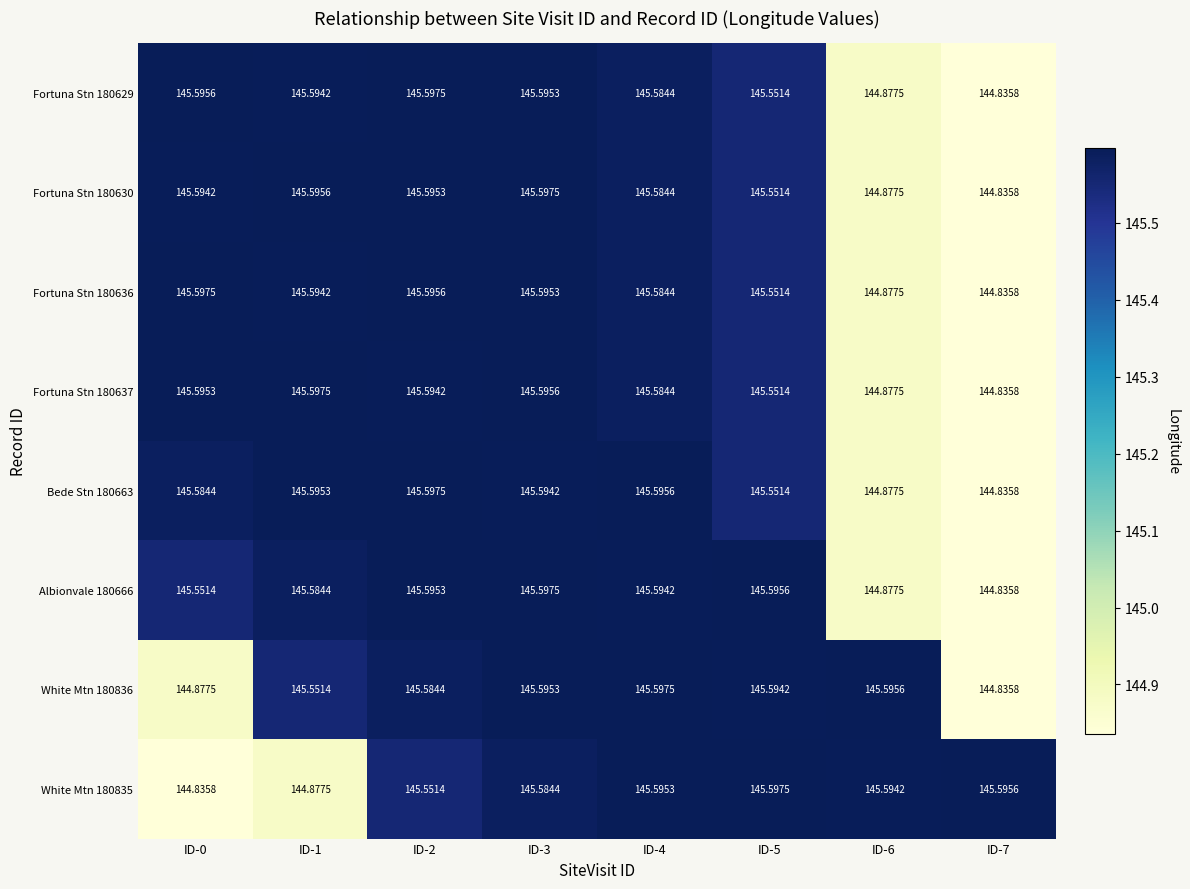

Is the value of Fortuna Stn 180629 at ID-1 greater than the value of Fortuna Stn 180637 at ID-1?

No